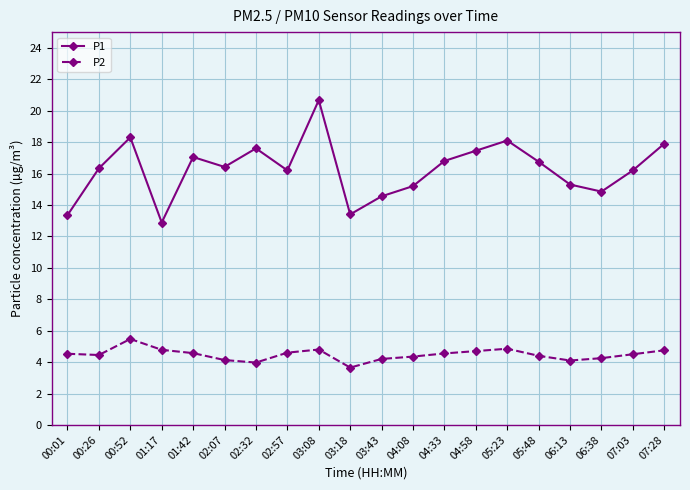

What is the label of the 11th point from the right?

03:18